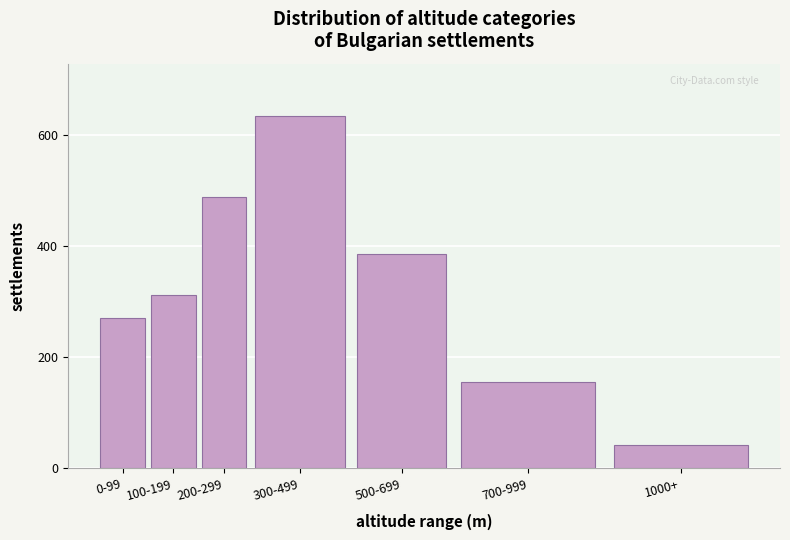

Reading left to right, what are all the values shown in this chart?

0-99=271	100-199=312	200-299=489	300-499=634	500-699=387	700-999=156	1000+=42